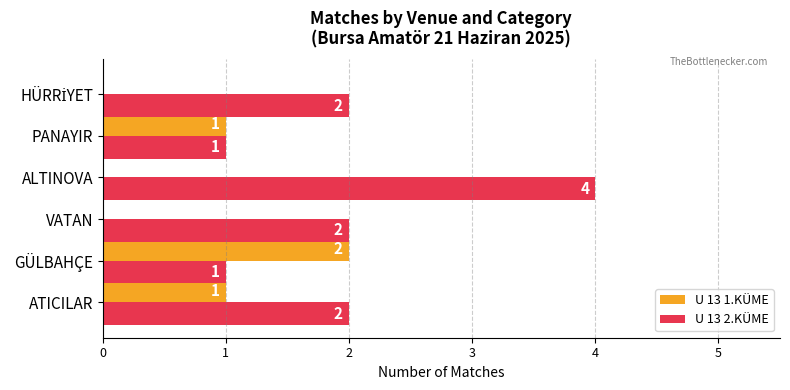

How many categories are shown in the chart?

6